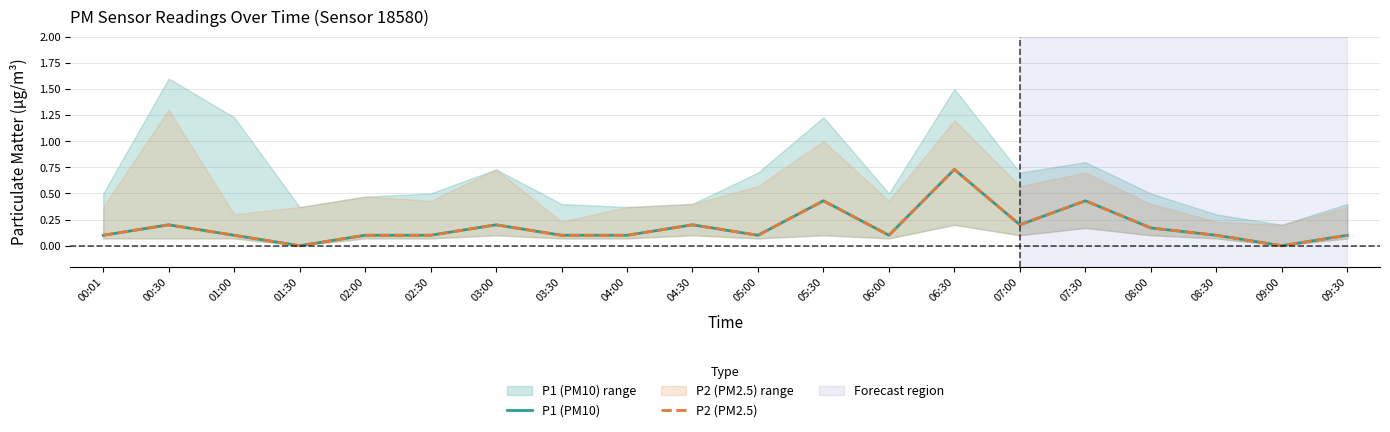

What is the maximum value shown in the chart?

0.7